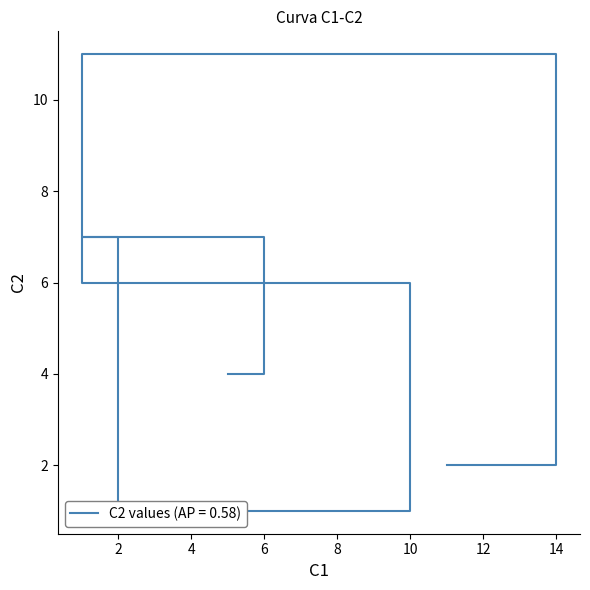

Which has a higher value, 2 or 6?

6